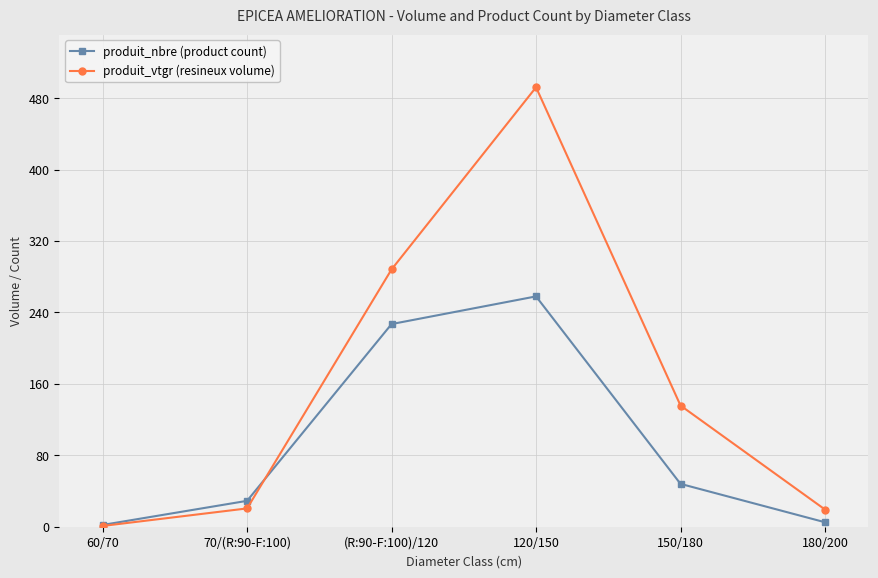

What is the value of the produit_vtgr (resineux volume) point at the 2nd from the left?

20.5